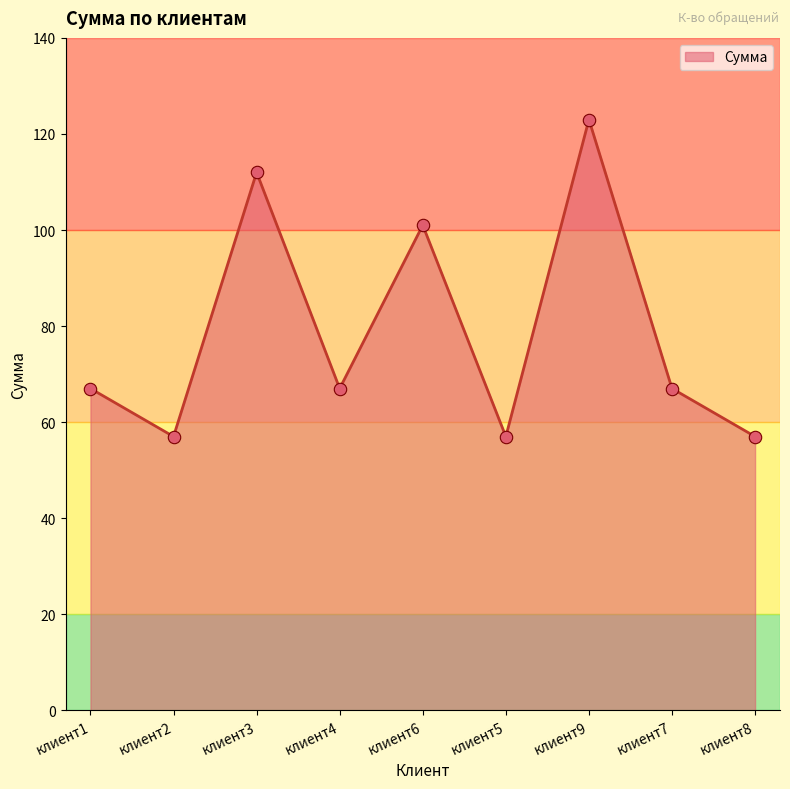

Approximately how many times larger is the value at клиент4 compared to клиент9?

0.5